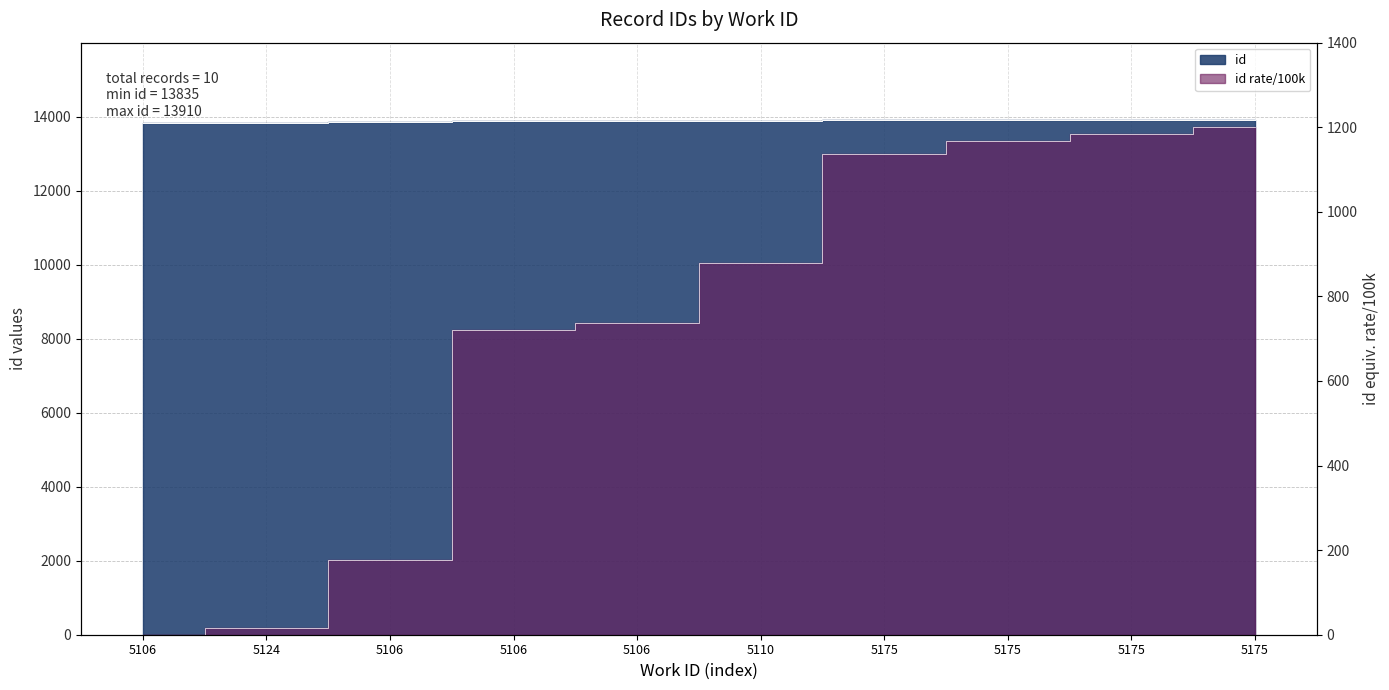

Is it true that the value at 5175 is 6178?

False